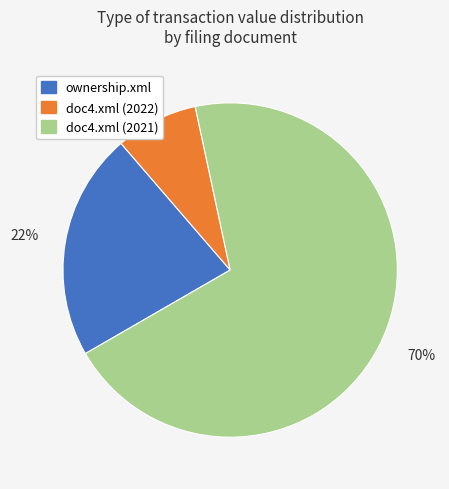

Which category has the biggest portion of the pie?

doc4.xml (2021)